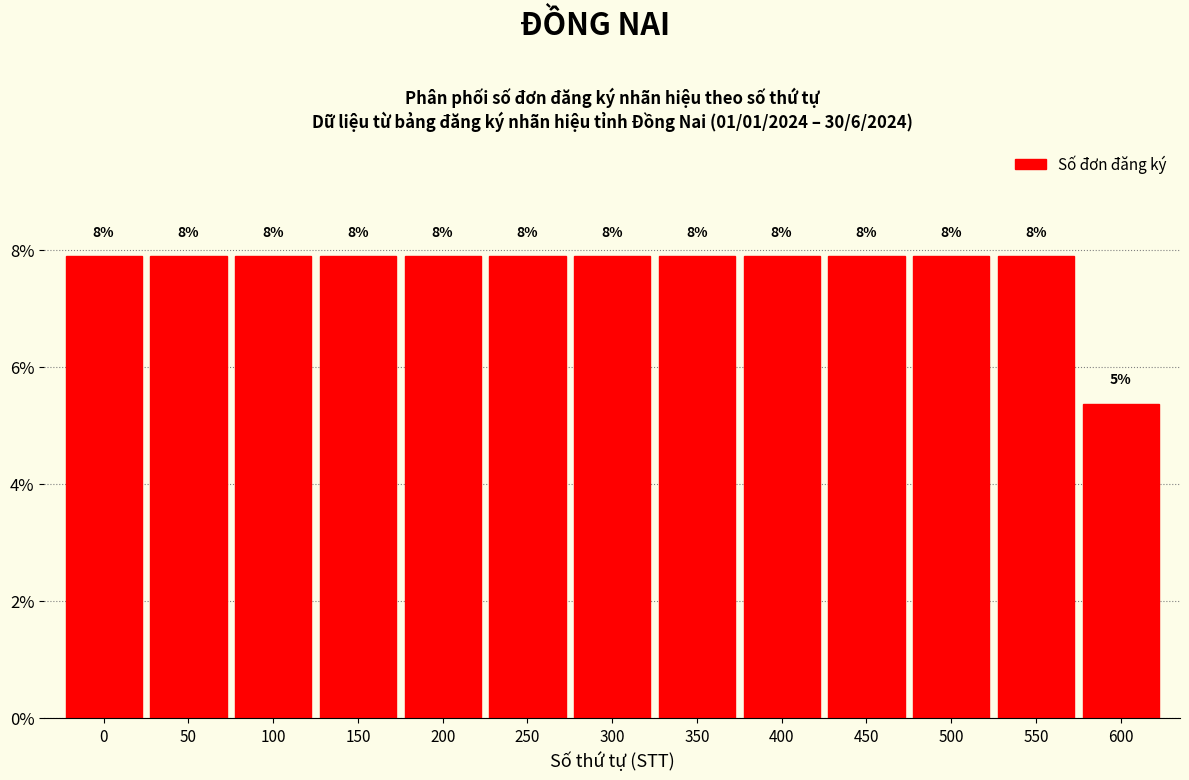

How many bars are there in total?

13